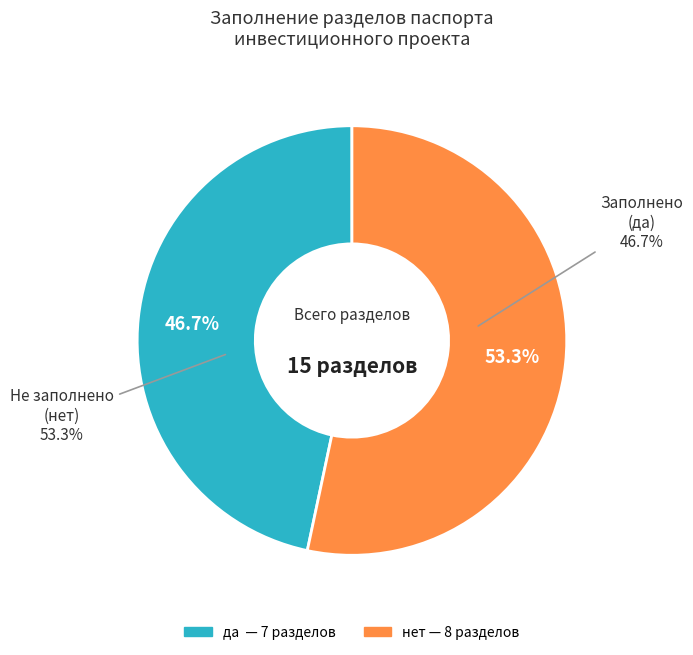

Which slice is the largest?

нет